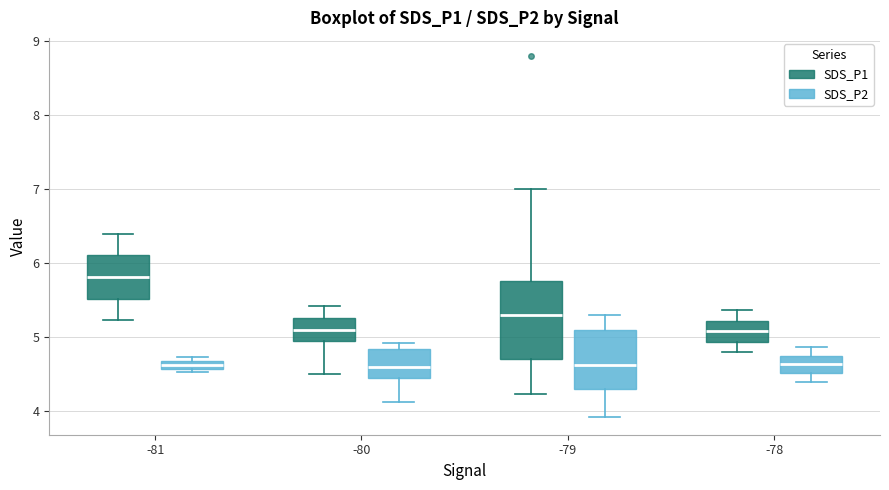

Where does the lower whisker of the box for -81 (SDS_P1) end on the y-axis? The values are not printed on the chart, so give them approximately, as read against the axis.

5.2